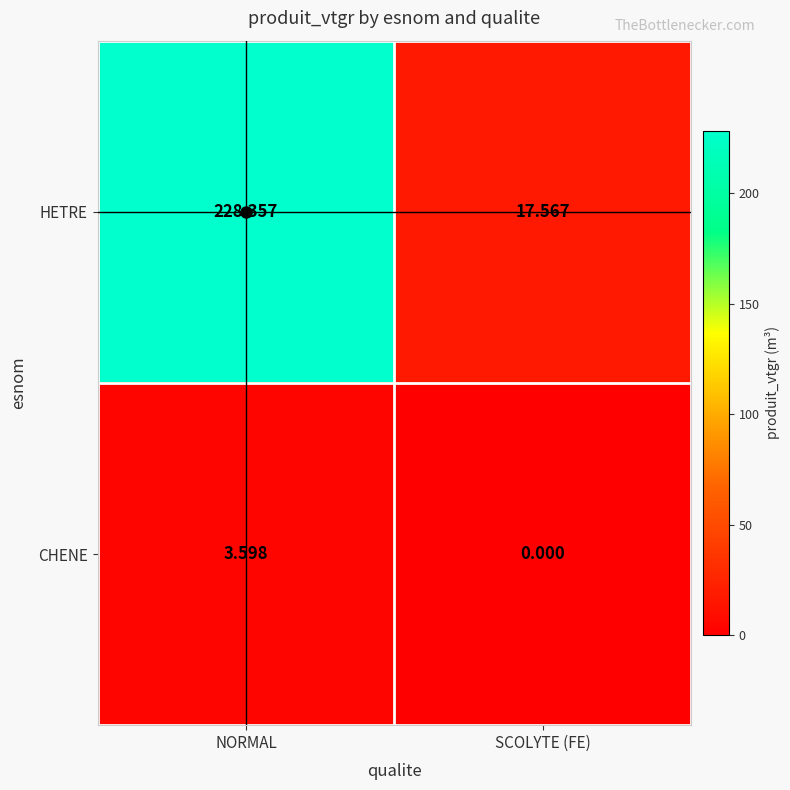

Which series has the largest range (max minus min)?

HETRE